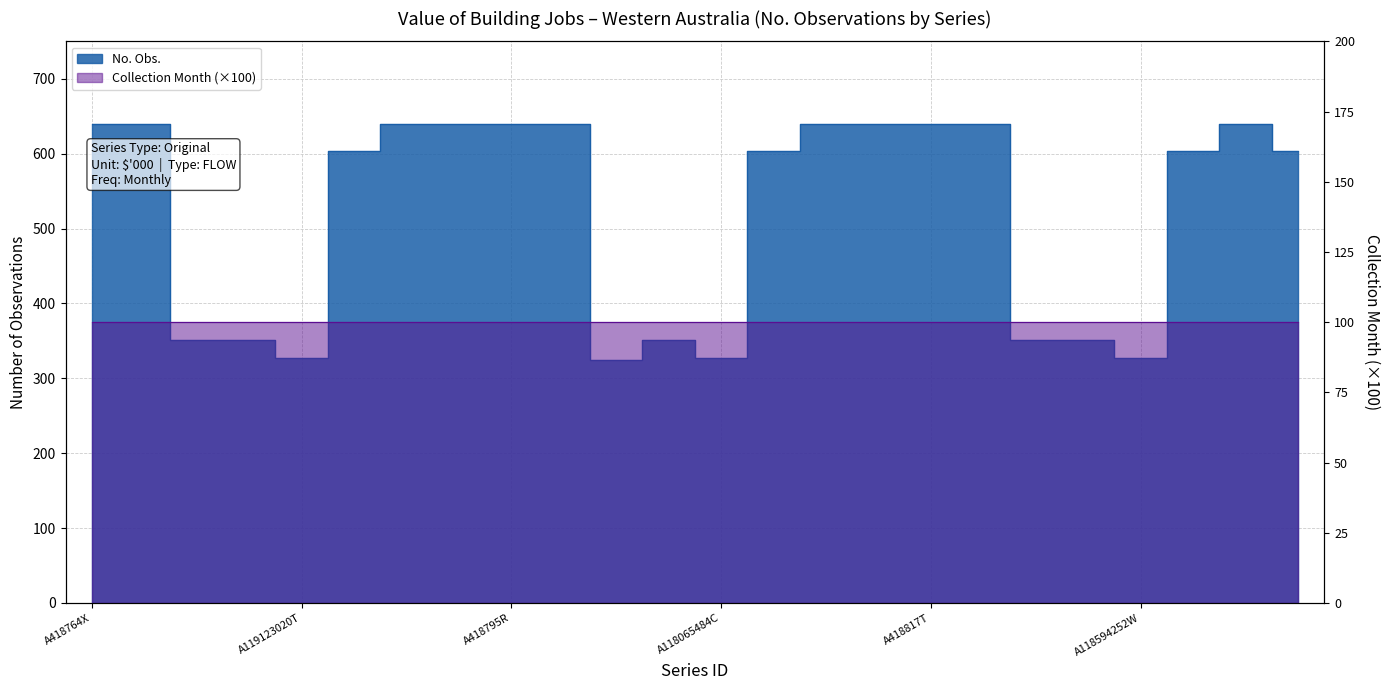

The chart shows a value of 579 at A118594252W. True or false?

False